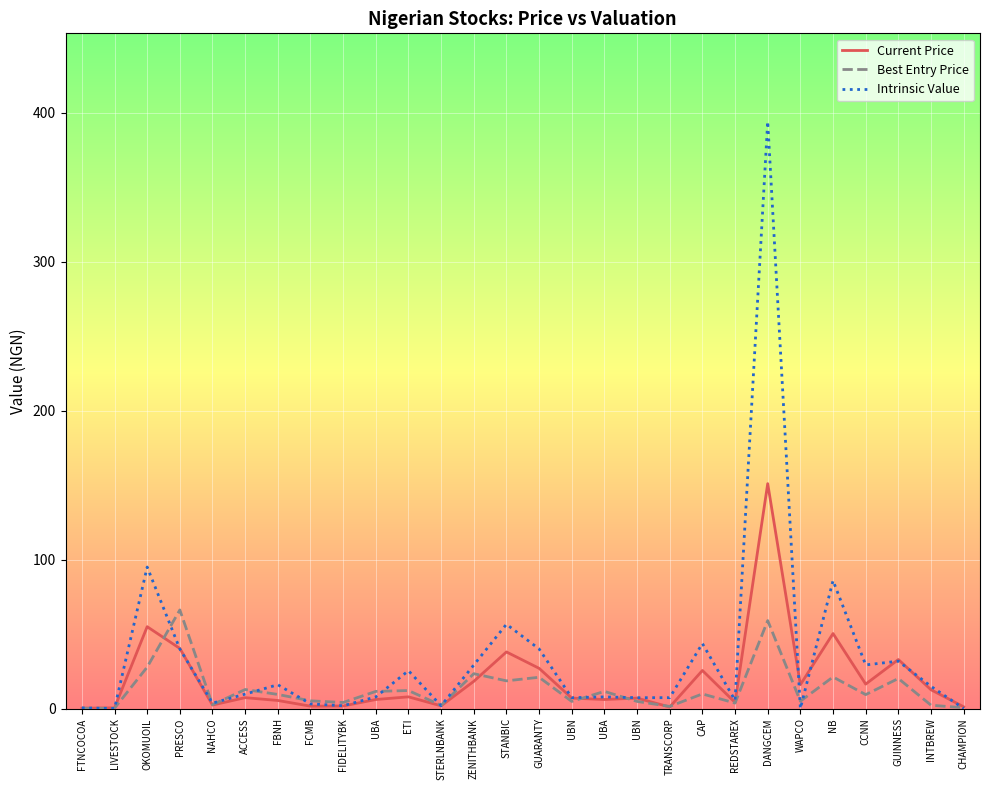

Does the chart have visible grid lines?

Yes